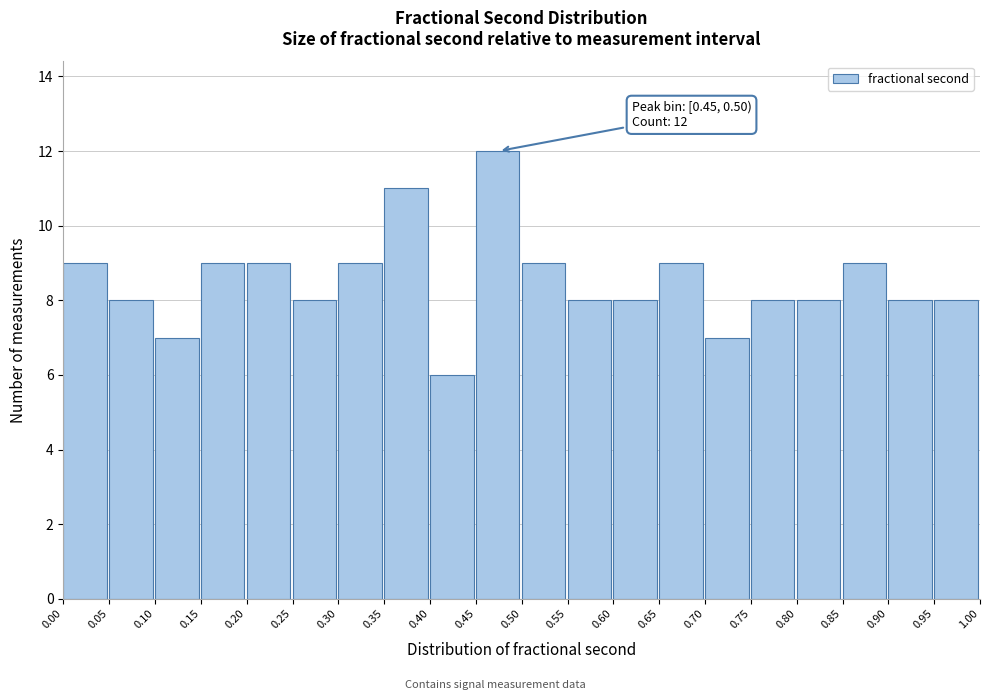

Which range on the x-axis has the tallest bar?

0.45 to 0.50